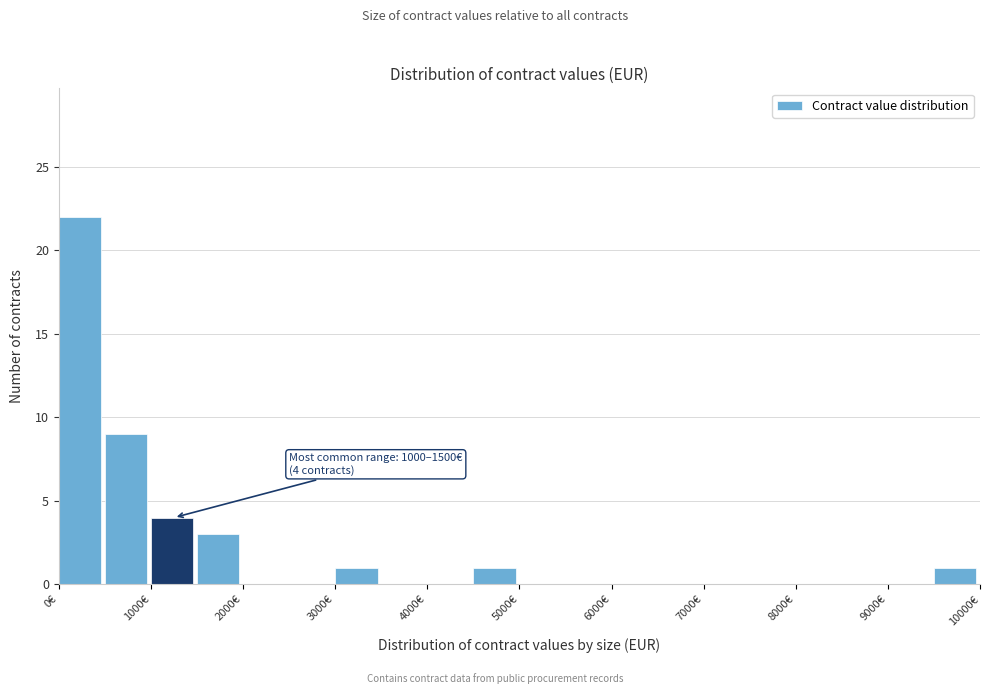

Which range on the x-axis has the tallest bar?

0 to 500